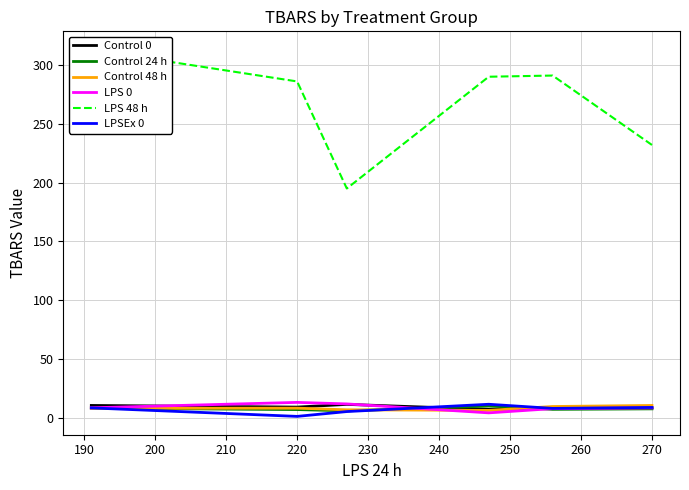

At 200, list the series in order from smallest to largest.

LPSEx 0, Control 24 h, Control 48 h, Control 0, LPS 0, LPS 48 h